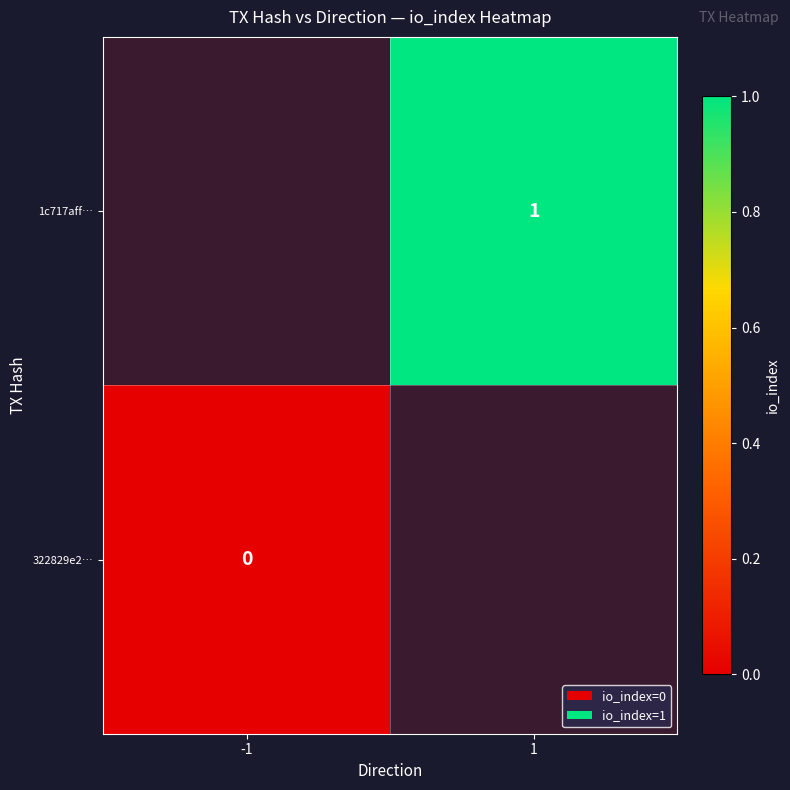

How many distinct data groups are displayed?

2